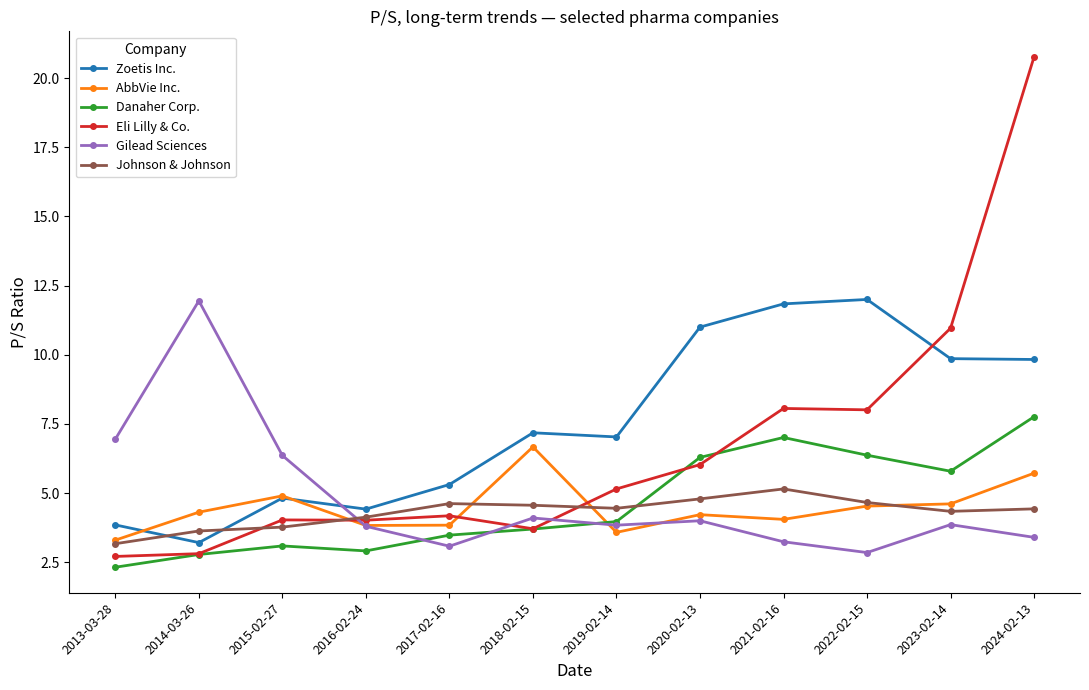

At which category is the sum across all series the highest?

2024-02-13